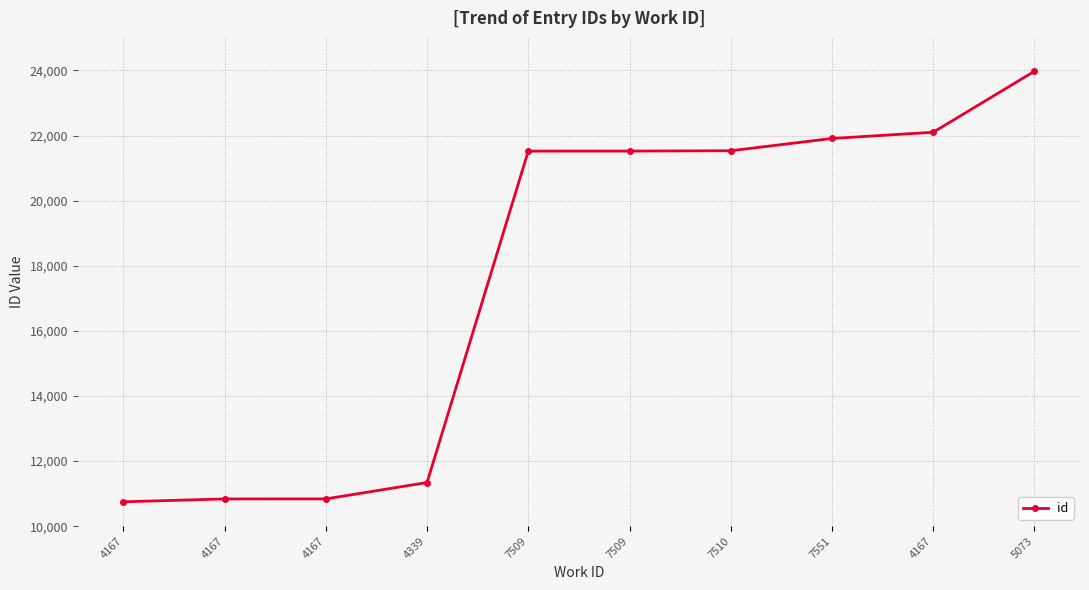

How many lines are shown in the chart?

1